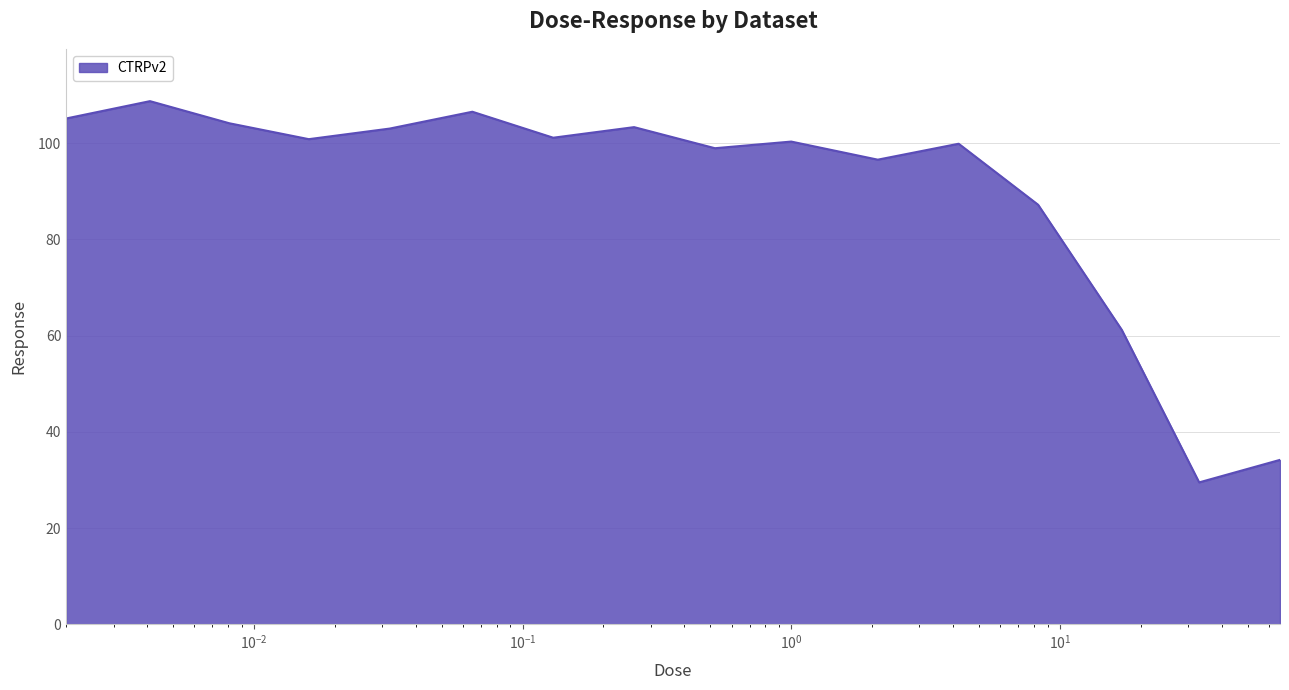

What is the difference between the maximum and minimum values?

79.2